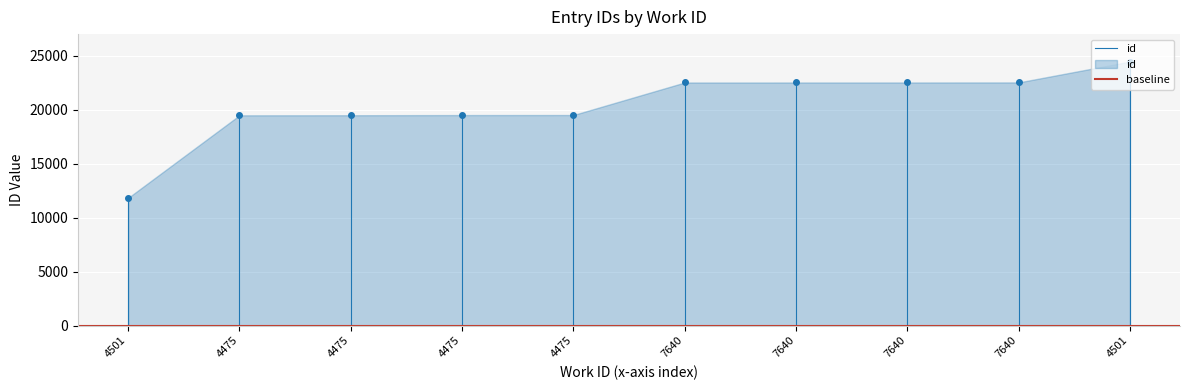

Between 4501 and 4475, which series saw the biggest shift?

id